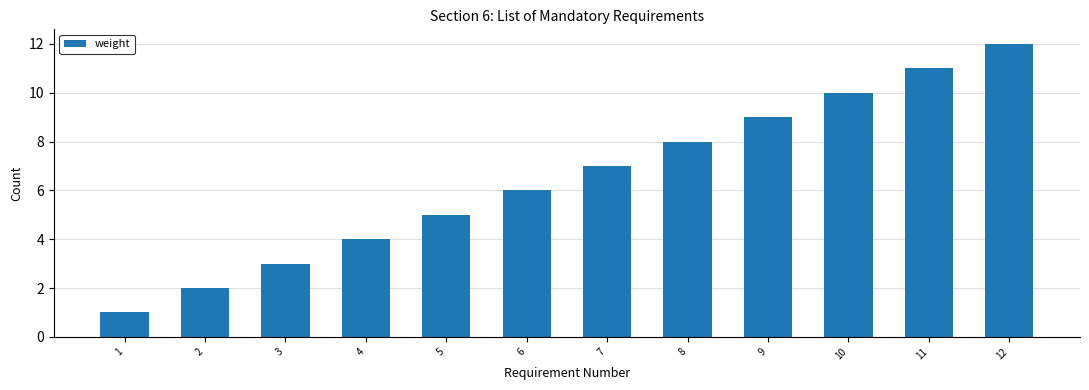

Rank the categories by value from highest to lowest.

12, 11, 10, 9, 8, 7, 6, 5, 4, 3, 2, 1